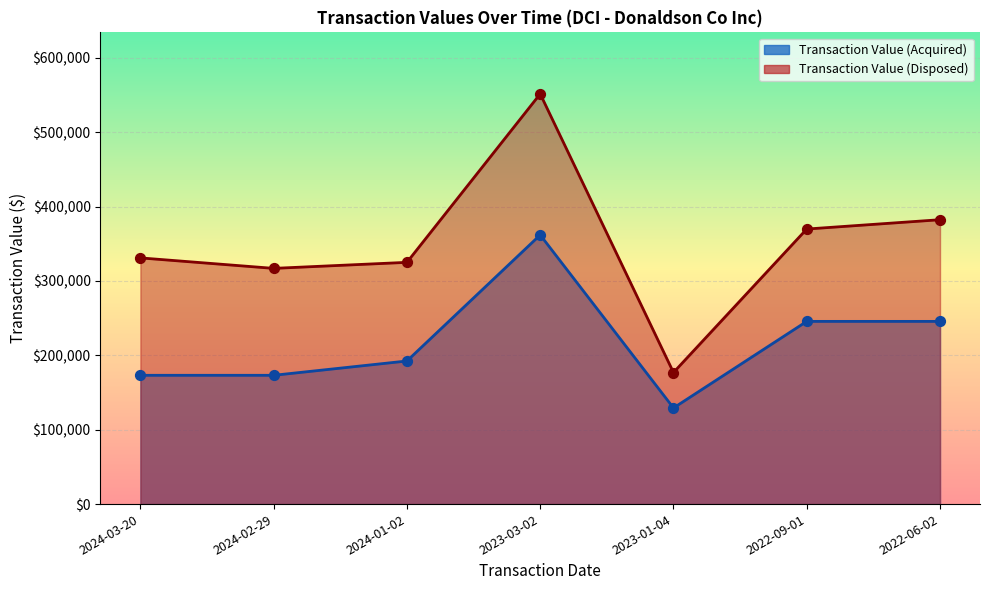

What is the total value across all series at 2022-09-01?

615312